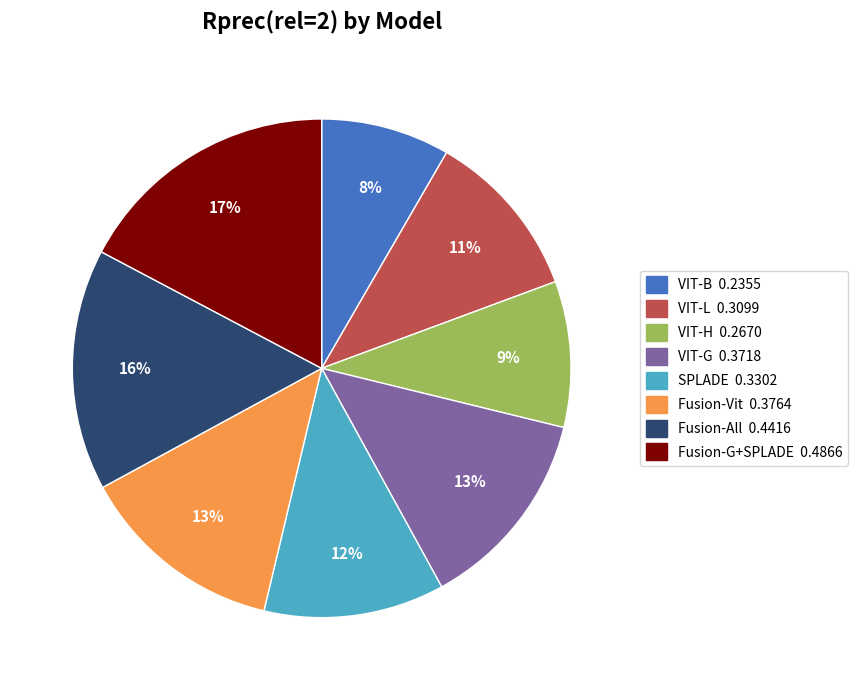

To the nearest percent, what percentage of the pie is SPLADE?

12%